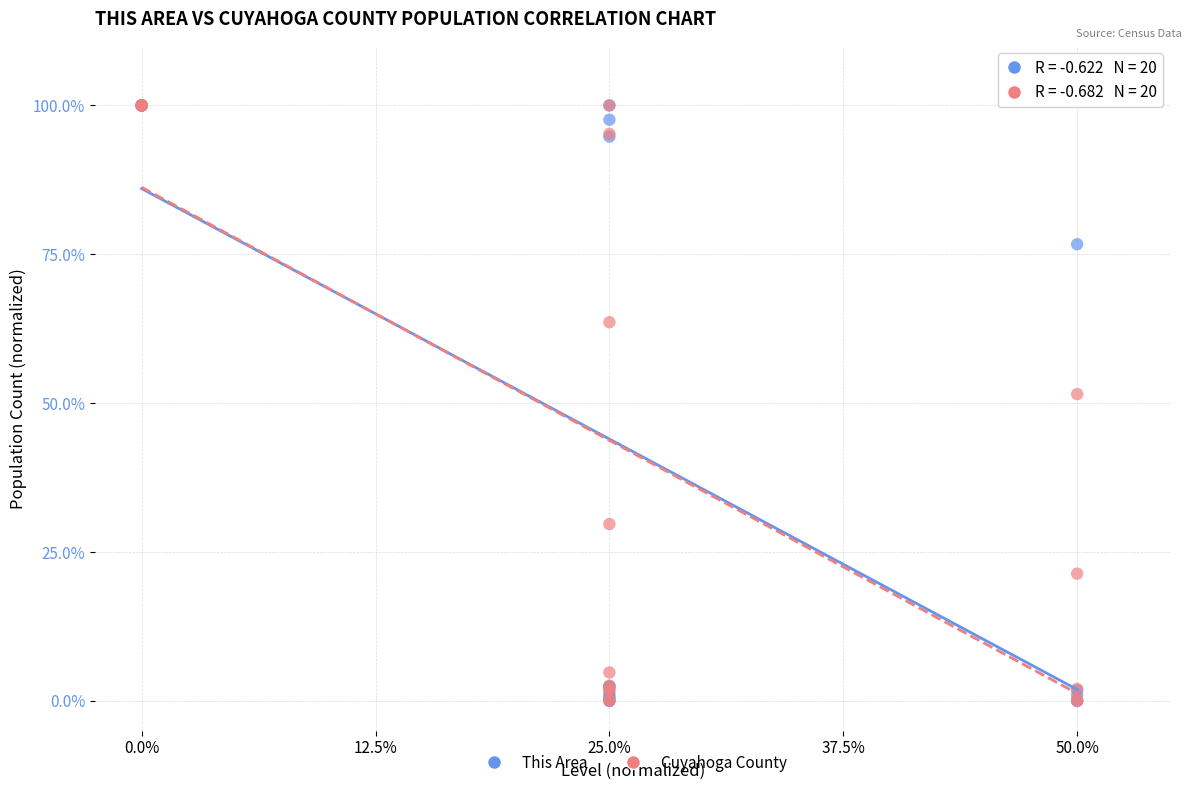

What are all the series names shown in the legend?

This Area, Cuyahoga County